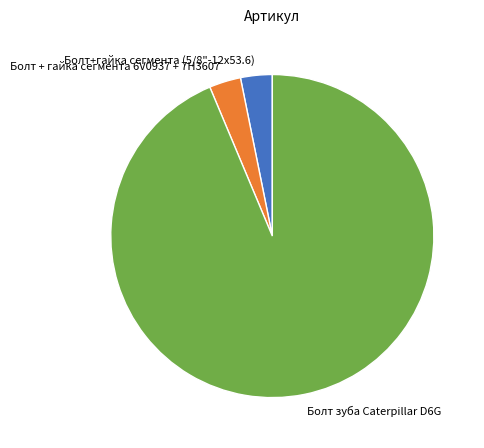

Which has a higher value, Болт+гайка сегмента (5/8"-12х53.6) or Болт зуба Caterpillar D6G?

Болт зуба Caterpillar D6G